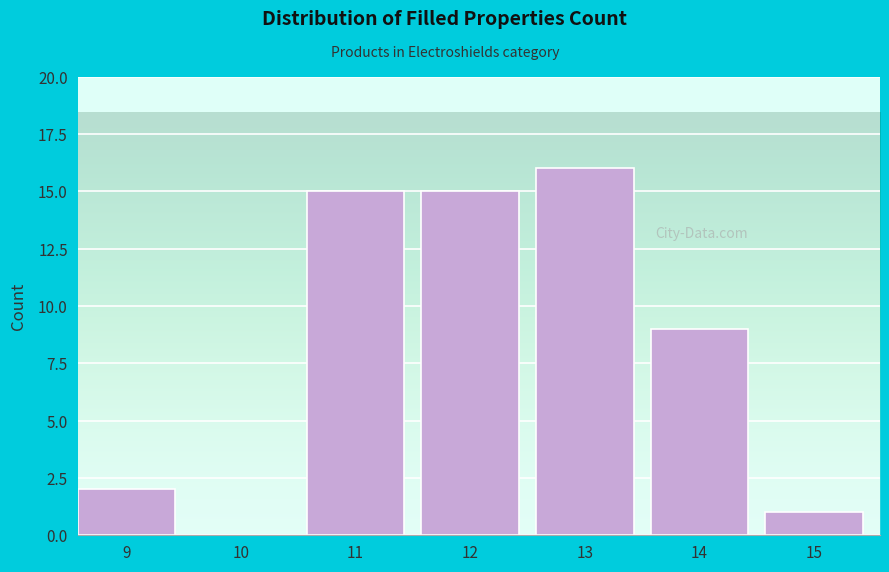

Reading left to right, list all the values displayed in this chart.

9=2	10=0	11=15	12=15	13=16	14=9	15=1